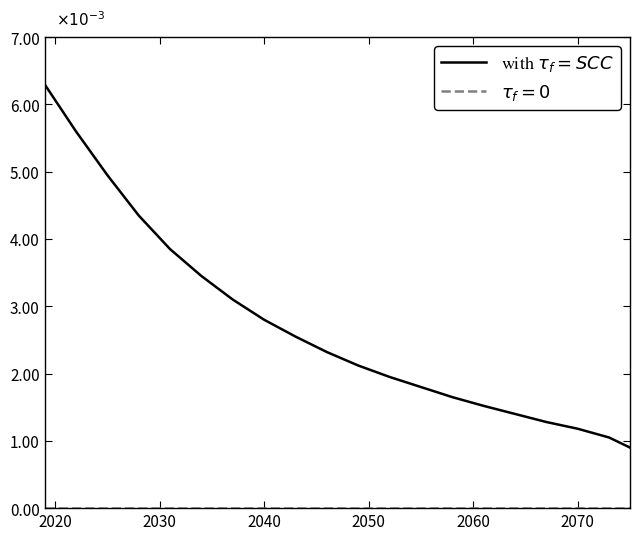

Does the chart have visible grid lines?

No